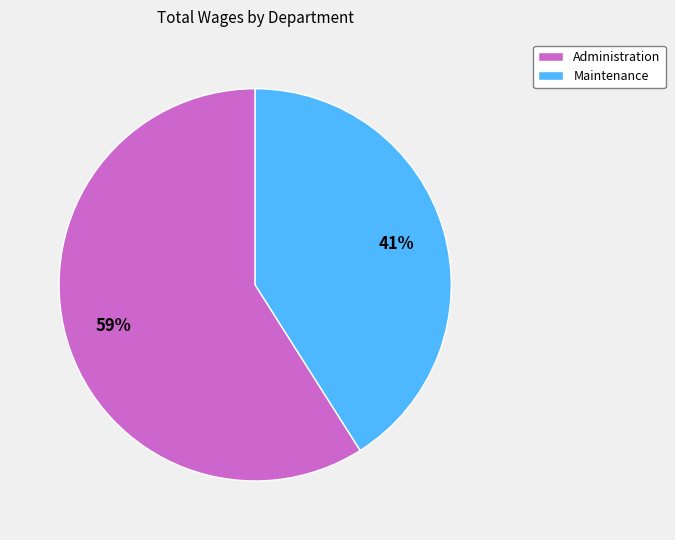

Rank the categories by value from highest to lowest.

Administration, Maintenance